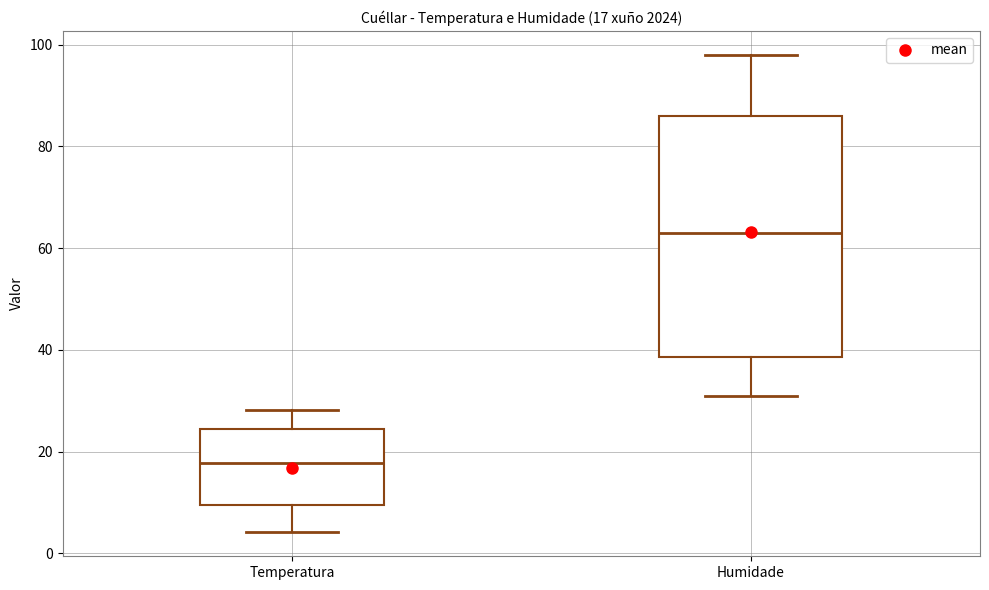

Which box has the highest median line?

Humidade